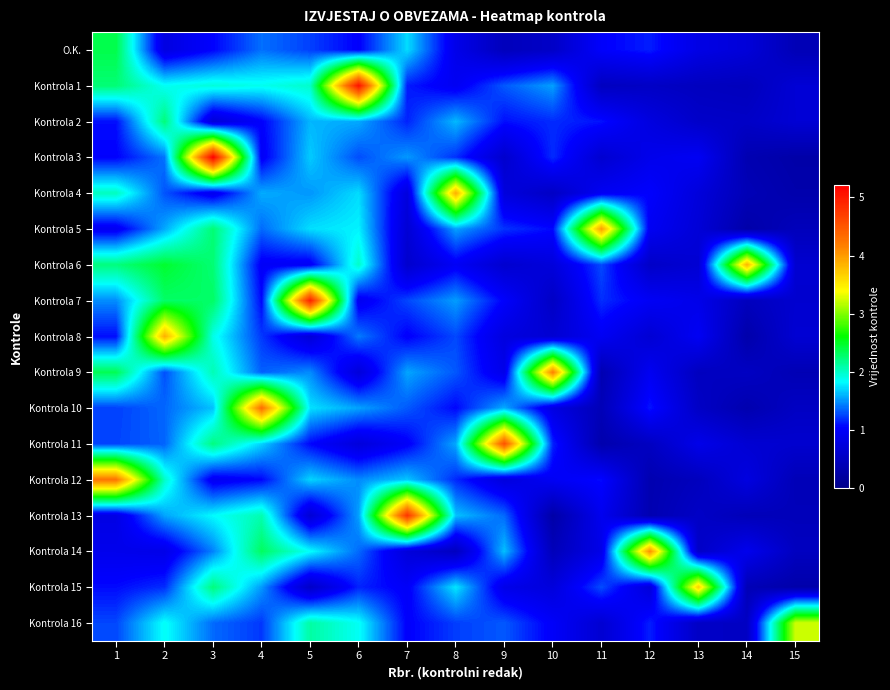

Reading left to right, list all the values displayed in this chart.

O.K.: 1=2.4	2=0.8	3=1.0	4=1.4	5=1.2	6=1.0	7=1.7	8=0.9	9=0.5	10=0.6	11=1.0	12=1.1	13=0.8	14=0.7	15=0.4
Kontrola 1: 1=2.2	2=1.9	3=1.9	4=1.9	5=2.0	6=5.1	7=1.1	8=0.9	9=1.3	10=1.5	11=0.5	12=0.5	13=0.5	14=0.5	15=0.7
Kontrola 2: 1=1.1	2=2.2	3=0.7	4=1.0	5=1.6	6=1.6	7=1.2	8=1.6	9=1.1	10=1.2	11=1.1	12=0.8	13=0.6	14=0.5	15=0.7
Kontrola 3: 1=1.0	2=1.4	3=5.2	4=1.0	5=1.7	6=1.3	7=1.5	8=1.2	9=0.6	10=1.2	11=0.6	12=0.9	13=1.0	14=0.4	15=0.3
Kontrola 4: 1=2.0	2=1.3	3=0.9	4=1.6	5=1.5	6=1.7	7=0.8	8=3.9	9=0.7	10=0.5	11=0.9	12=1.0	13=0.7	14=0.4	15=0.3
Kontrola 5: 1=0.9	2=1.6	3=2.3	4=1.4	5=1.7	6=1.8	7=0.7	8=1.5	9=1.2	10=1.1	11=4.0	12=0.9	13=0.7	14=0.3	15=0.4
Kontrola 6: 1=2.2	2=2.5	3=2.3	4=1.0	5=1.0	6=2.0	7=0.6	8=1.0	9=0.6	10=0.7	11=1.3	12=0.6	13=0.7	14=3.9	15=0.6
Kontrola 7: 1=1.5	2=2.3	3=2.3	4=1.1	5=4.9	6=0.9	7=1.3	8=1.5	9=1.0	10=0.5	11=1.2	12=1.0	13=0.9	14=0.5	15=0.6
Kontrola 8: 1=1.1	2=3.9	3=1.9	4=1.2	5=0.7	6=1.4	7=1.0	8=1.3	9=0.8	10=0.7	11=1.0	12=0.7	13=1.0	14=0.3	15=0.7
Kontrola 9: 1=2.4	2=1.3	3=2.1	4=1.3	5=1.5	6=0.7	7=1.6	8=1.3	9=0.9	10=4.2	11=0.4	12=0.9	13=0.5	14=0.5	15=0.4
Kontrola 10: 1=1.2	2=1.4	3=1.6	4=4.3	5=1.7	6=1.5	7=1.3	8=1.1	9=1.6	10=0.8	11=0.4	12=1.1	13=0.5	14=0.3	15=0.5
Kontrola 11: 1=1.3	2=1.4	3=2.2	4=1.7	5=1.1	6=0.7	7=1.0	8=1.6	9=4.5	10=1.2	11=0.3	12=0.5	13=0.9	14=0.7	15=0.6
Kontrola 12: 1=4.3	2=2.0	3=0.9	4=1.1	5=1.7	6=1.5	7=1.7	8=1.2	9=0.7	10=1.0	11=1.1	12=0.4	13=0.5	14=0.8	15=0.4
Kontrola 13: 1=0.8	2=1.6	3=1.8	4=2.1	5=0.7	6=1.5	7=4.8	8=1.6	9=1.4	10=0.3	11=0.9	12=0.4	13=0.5	14=0.4	15=0.4
Kontrola 14: 1=0.9	2=0.9	3=1.4	4=2.3	5=1.8	6=1.4	7=0.7	8=0.5	9=1.6	10=0.4	11=0.9	12=4.1	13=0.5	14=0.9	15=0.5
Kontrola 15: 1=1.1	2=1.2	3=2.2	4=1.5	5=0.6	6=1.2	7=1.0	8=1.8	9=0.9	10=0.7	11=1.3	12=0.7	13=3.7	14=0.4	15=0.3
Kontrola 16: 1=1.3	2=1.9	3=1.4	4=1.2	5=2.1	6=1.9	7=1.0	8=1.2	9=1.3	10=1.0	11=0.7	12=1.1	13=0.5	14=0.5	15=3.2